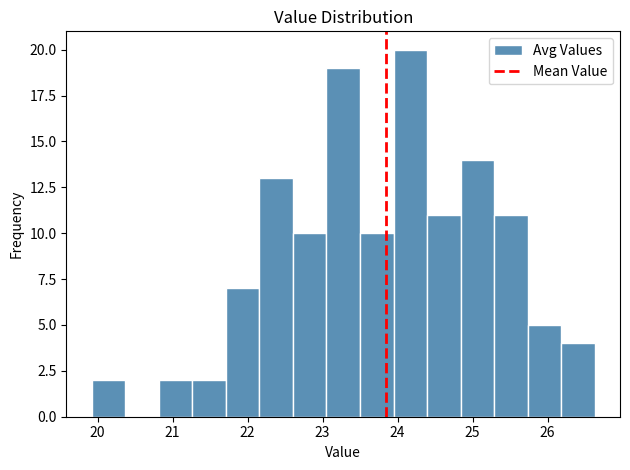

Which range on the x-axis has the tallest bar?

23.9 to 24.4